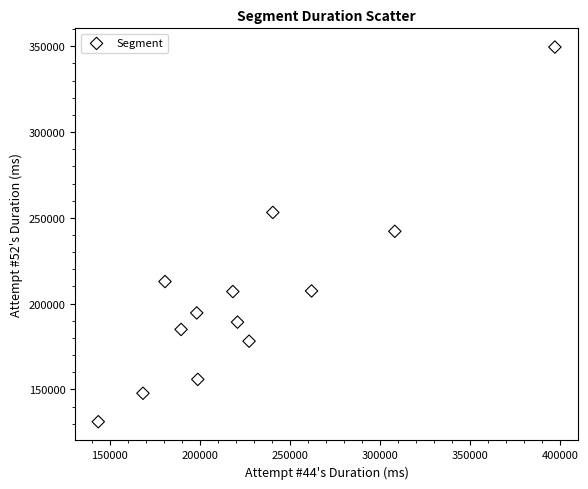

What is the range of Y values (max minus min)?

218318